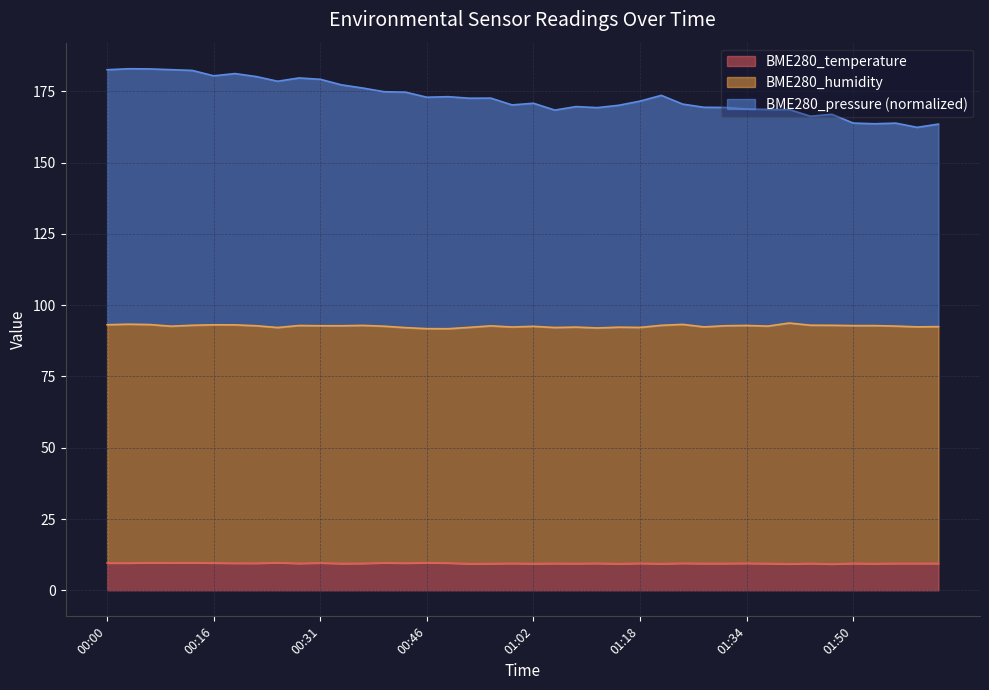

Reading left to right, what are all the values shown in this chart?

9.6	9.6	9.7	9.7	9.7	9.6	9.5	9.5	9.7	9.4	9.6	9.4	9.4	9.6	9.6	9.7	9.6	9.3	9.4	9.4	9.4	9.4	9.4	9.5	9.3	9.5	9.3	9.5	9.4	9.4	9.5	9.4	9.2	9.4	9.2	9.4	9.3	9.4	9.4	9.4